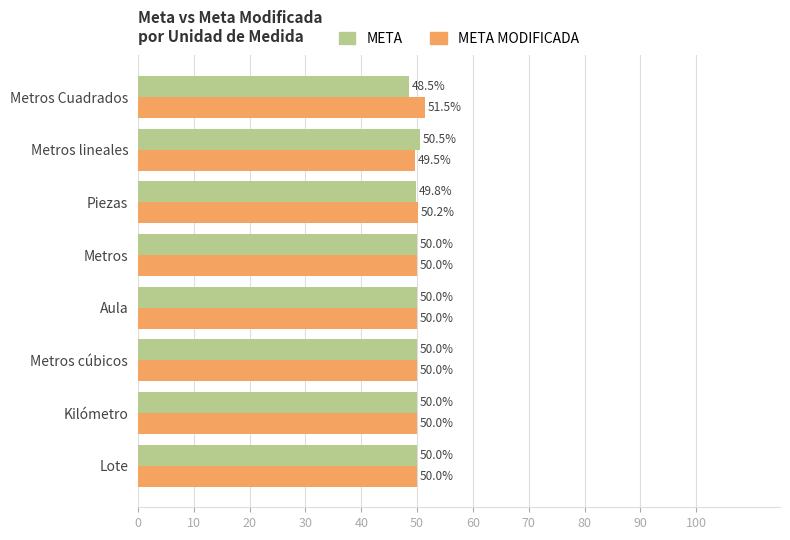

What is the difference between the maximum and second lowest values in the META series?

0.7